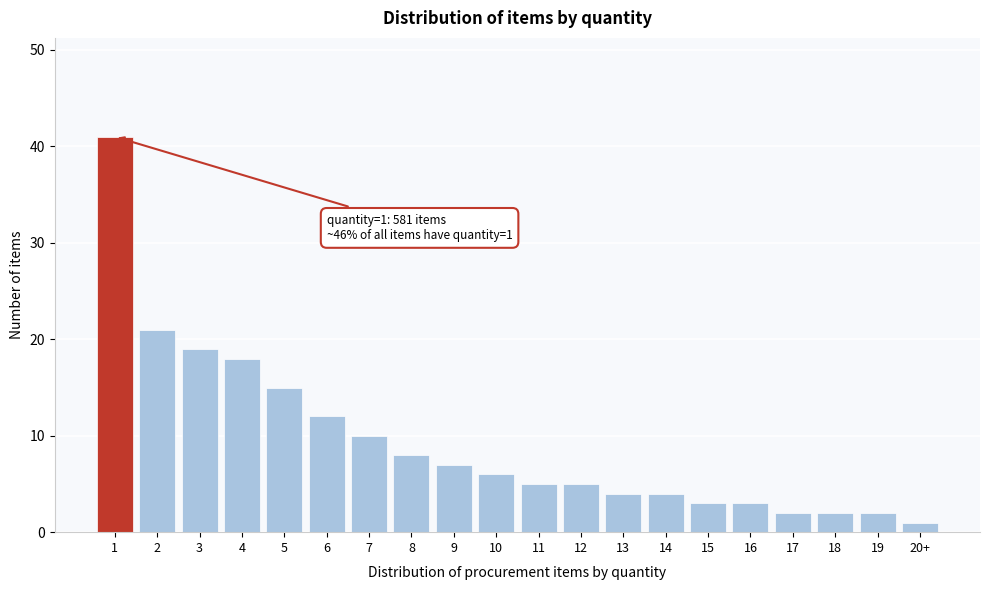

Reading right to left, what are all the values shown in this chart?

20+=1	19=2	18=2	17=2	16=3	15=3	14=4	13=4	12=5	11=5	10=6	9=7	8=8	7=10	6=12	5=15	4=18	3=19	2=21	1=41